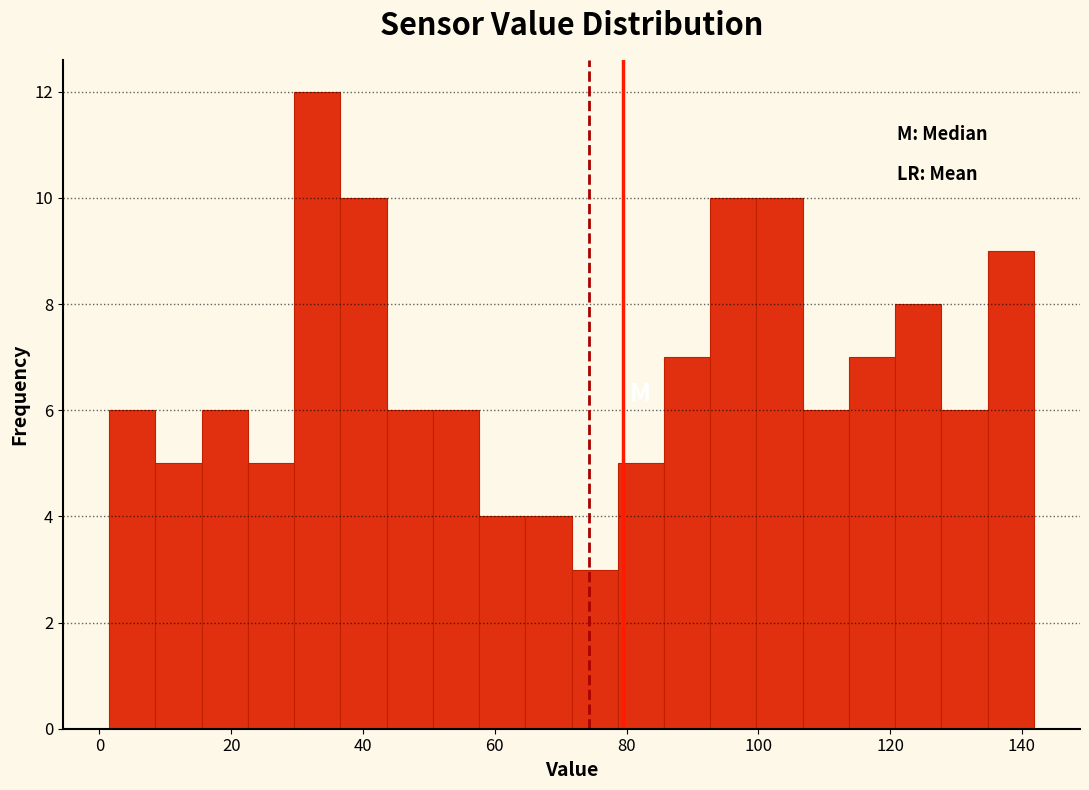

Around what value on the x-axis is the tallest bar? Give the approximate position of its centre, as read against the axis.

34